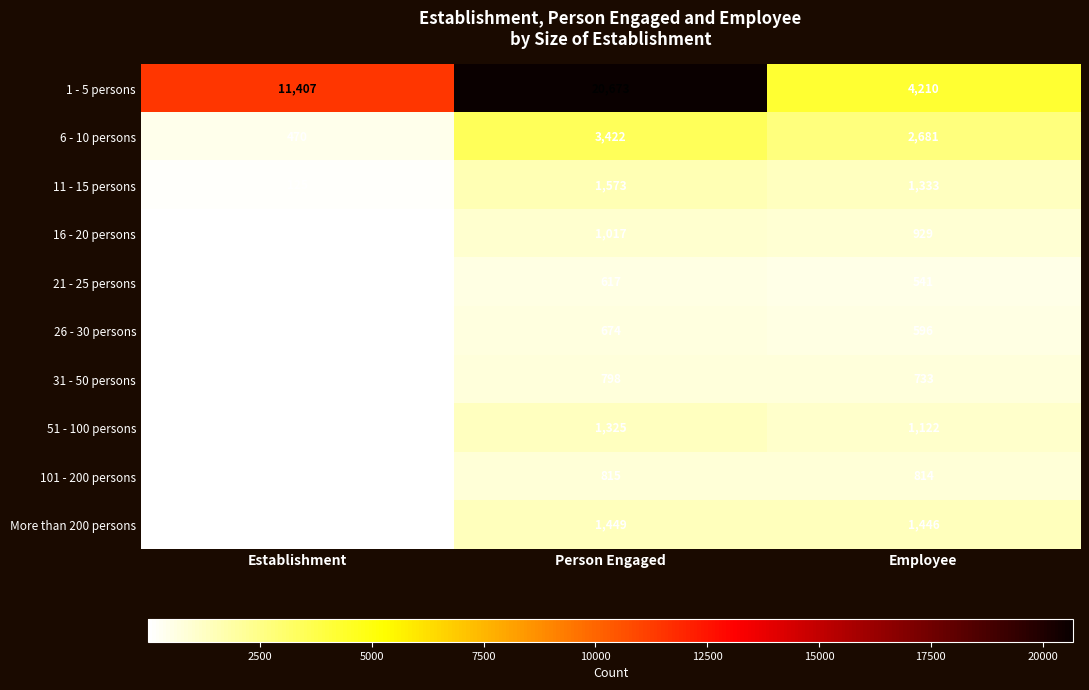

Reading left to right, extract all data points from this chart.

1 - 5 persons: Establishment=11407	Person Engaged=20673	Employee=4210
6 - 10 persons: Establishment=470	Person Engaged=3422	Employee=2681
11 - 15 persons: Establishment=125	Person Engaged=1573	Employee=1333
16 - 20 persons: Establishment=55	Person Engaged=1017	Employee=929
21 - 25 persons: Establishment=27	Person Engaged=617	Employee=541
26 - 30 persons: Establishment=23	Person Engaged=674	Employee=596
31 - 50 persons: Establishment=21	Person Engaged=798	Employee=733
51 - 100 persons: Establishment=19	Person Engaged=1325	Employee=1122
101 - 200 persons: Establishment=6	Person Engaged=815	Employee=814
More than 200 persons: Establishment=3	Person Engaged=1449	Employee=1446